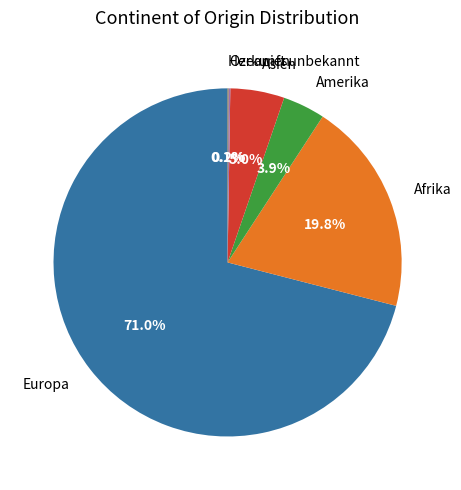

Is there any slice that represents more than half of the pie?

Yes